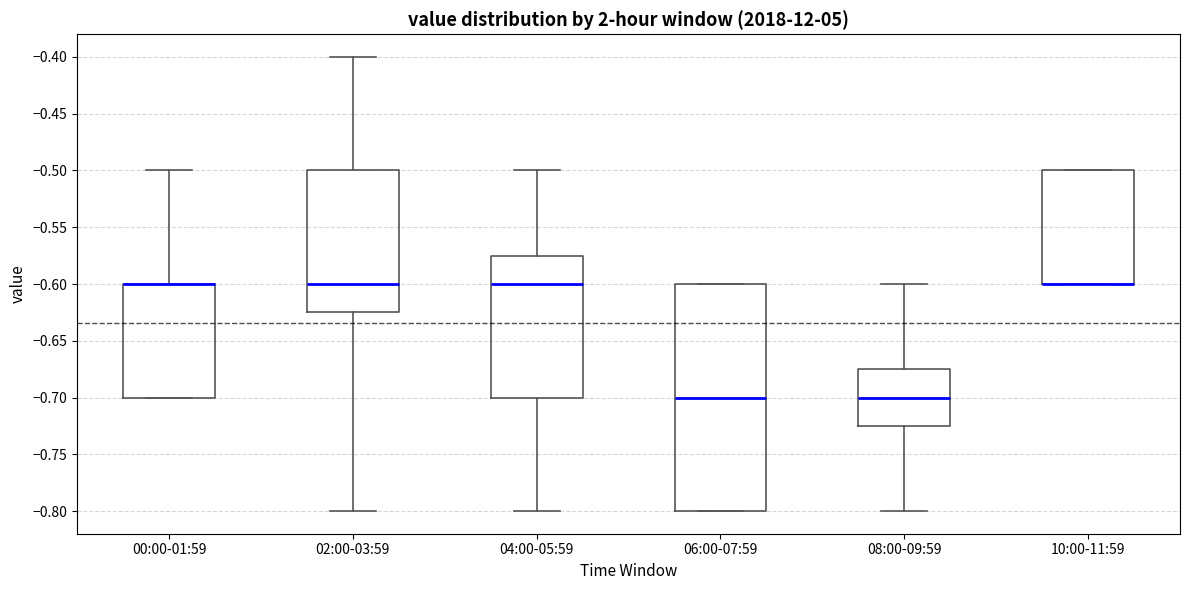

Reading left to right, transcribe this box plot: for each box, give where its median line is, the range the box spans, and where its two whiskers end, as read against the y-axis. The values are not printed on the chart, so give them approximately, as read against the axis.

00:00-01:59: median -0.600 (drawn on the box's upper edge), box -0.700 to -0.600, whiskers -0.700 to -0.500
02:00-03:59: median -0.600, box -0.625 to -0.500, whiskers -0.800 to -0.400
04:00-05:59: median -0.600, box -0.700 to -0.575, whiskers -0.800 to -0.500
06:00-07:59: median -0.700, box -0.800 to -0.600, whiskers -0.800 to -0.600
08:00-09:59: median -0.700, box -0.725 to -0.675, whiskers -0.800 to -0.600
10:00-11:59: median -0.600 (drawn on the box's lower edge), box -0.600 to -0.500, whiskers -0.600 to -0.500